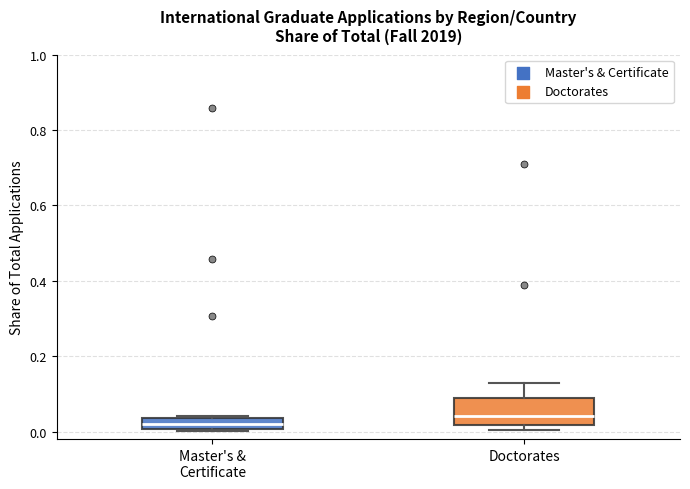

Comparing the boxes themselves (not the whiskers), which one is the tallest?

Doctorates